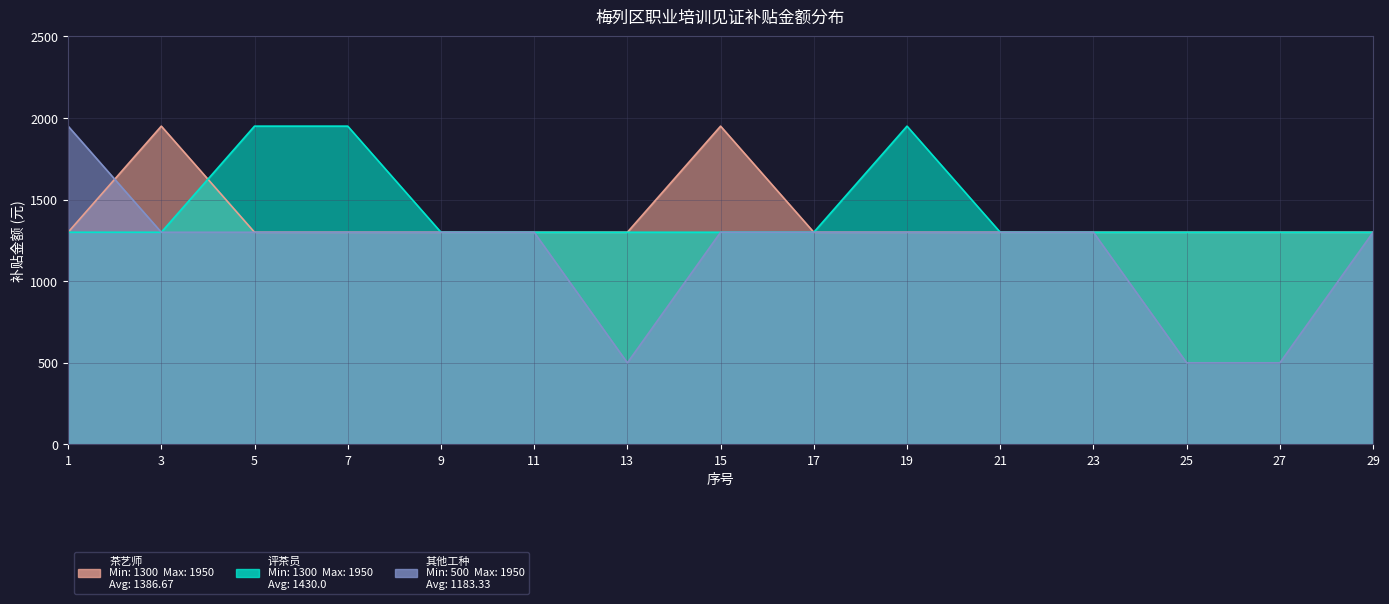

What is the sum of all 茶艺师 values?

20800